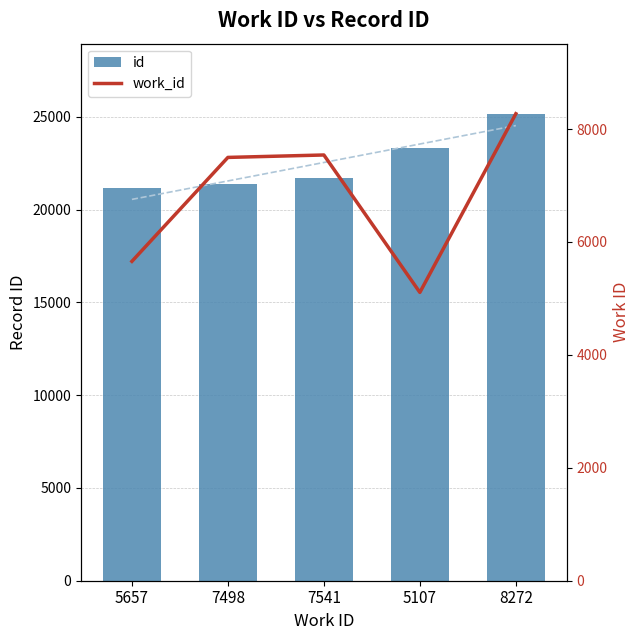

At which category is the sum across all series the highest?

8272